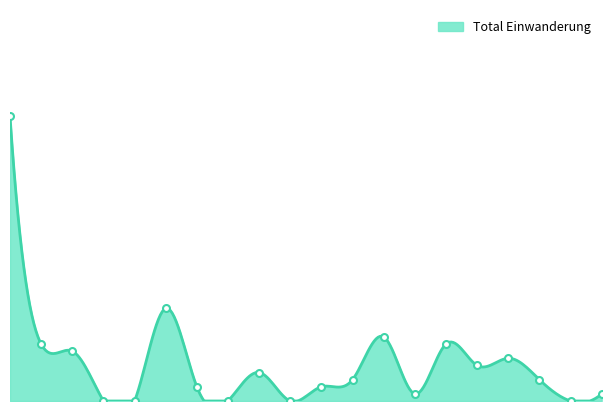

Approximately how many times larger is the value at Nordmazedonien compared to EU-8?

0.8